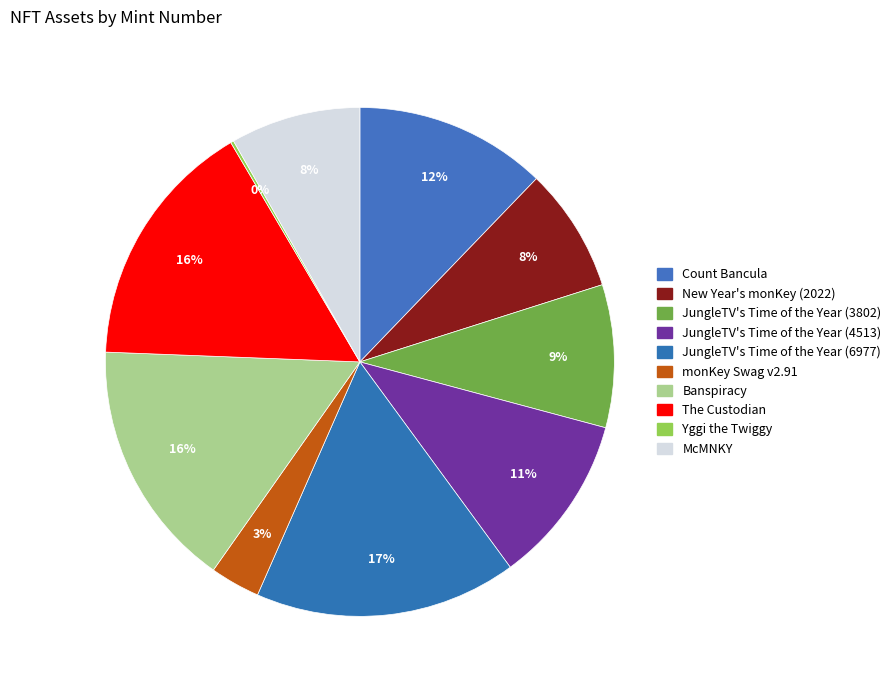

Rank the categories by value from highest to lowest.

JungleTV's Time of the Year (6977), The Custodian, Banspiracy, Count Bancula, JungleTV's Time of the Year (4513), JungleTV's Time of the Year (3802), McMNKY, New Year's monKey (2022), monKey Swag v2.91, Yggi the Twiggy